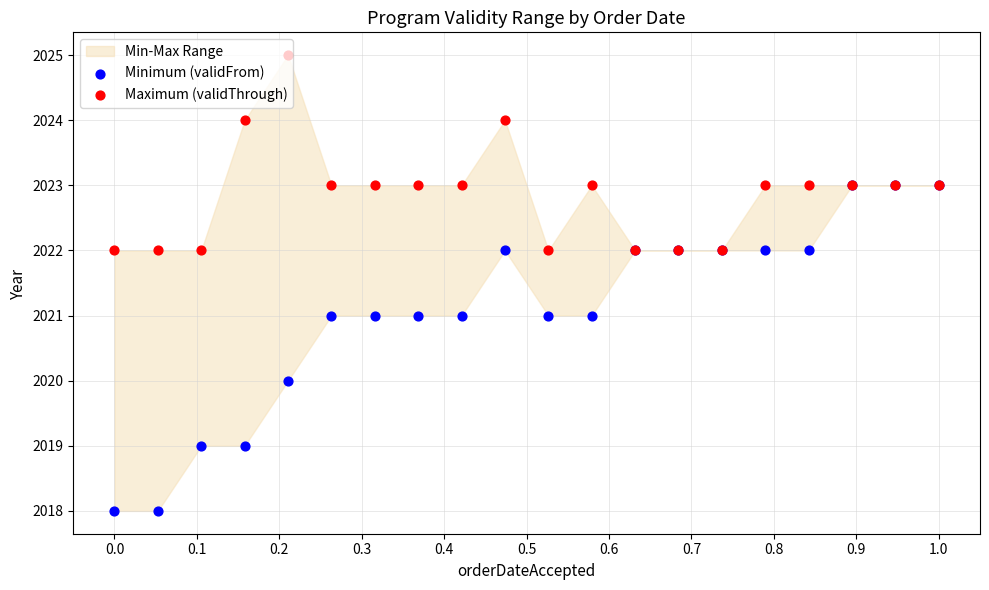

What is the total value across all series at 0.5?

4044